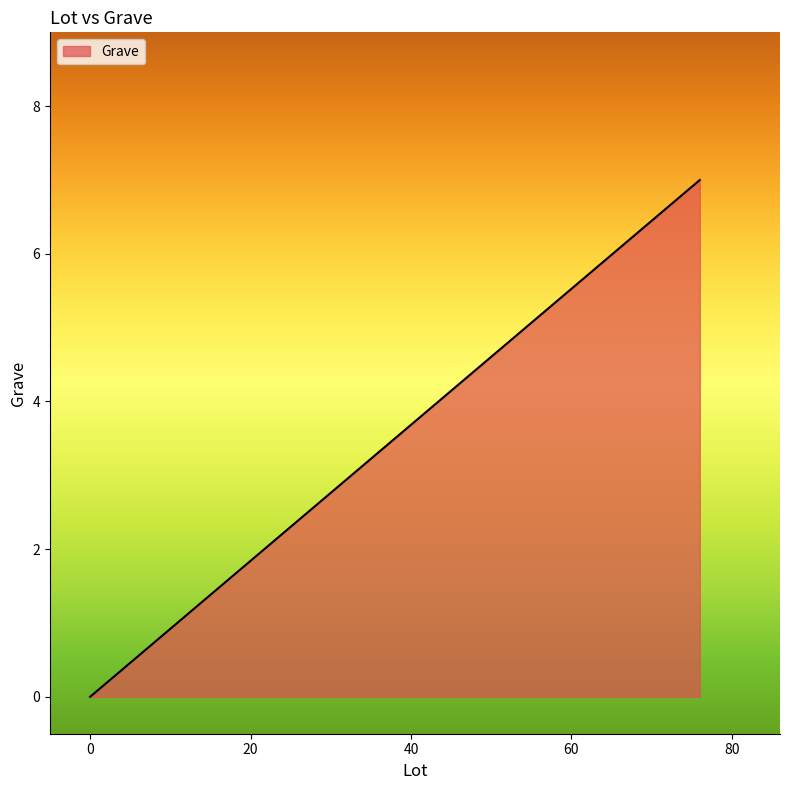

How many values are between 0 and 1?

7